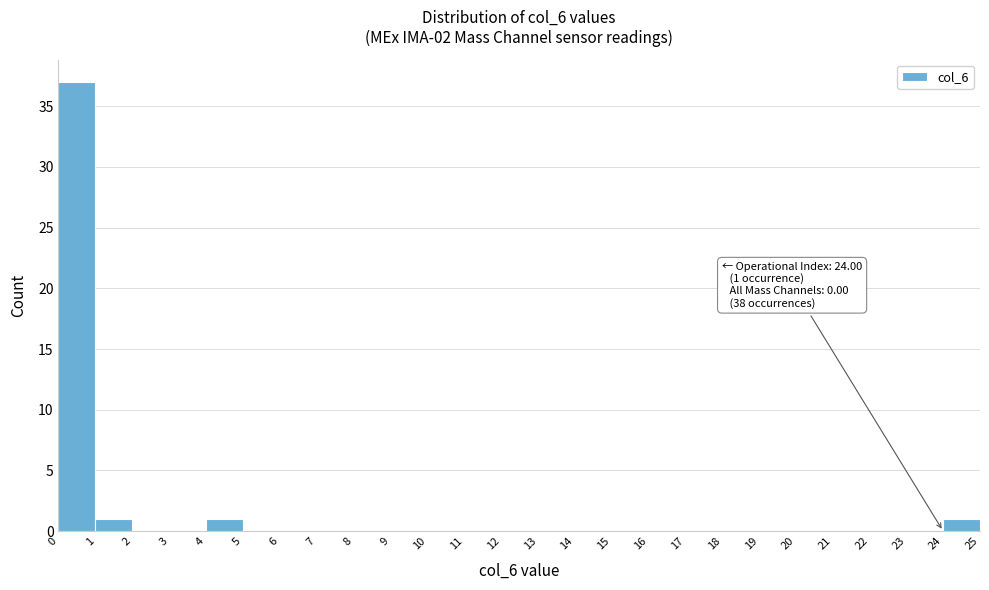

Which range on the x-axis has the tallest bar?

0 to 1